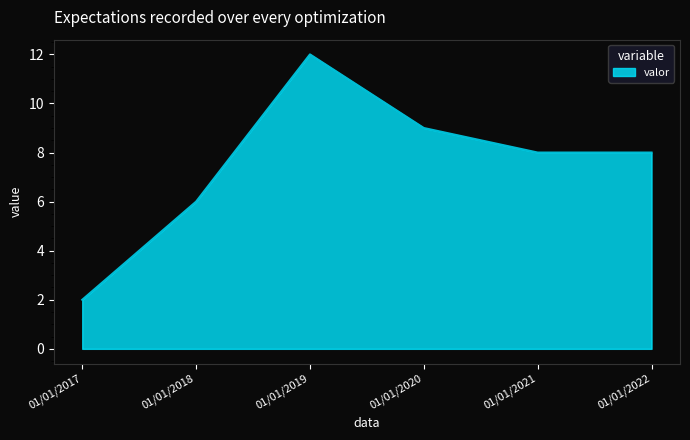

How many interior local peaks (higher than both neighbors) does the data have?

1